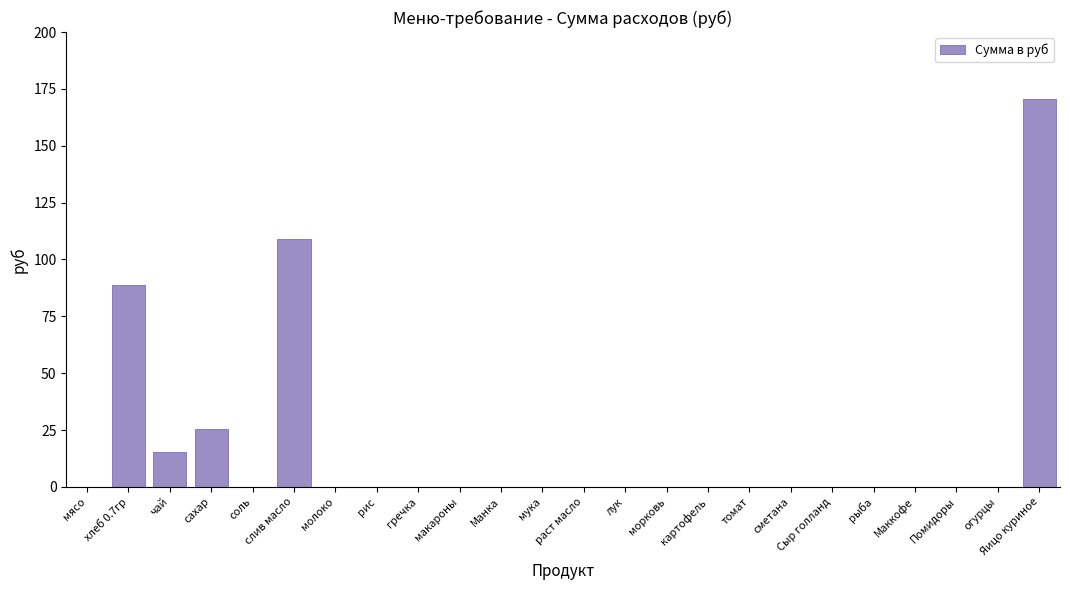

True or false: the data shows 110.1 at мука.

False